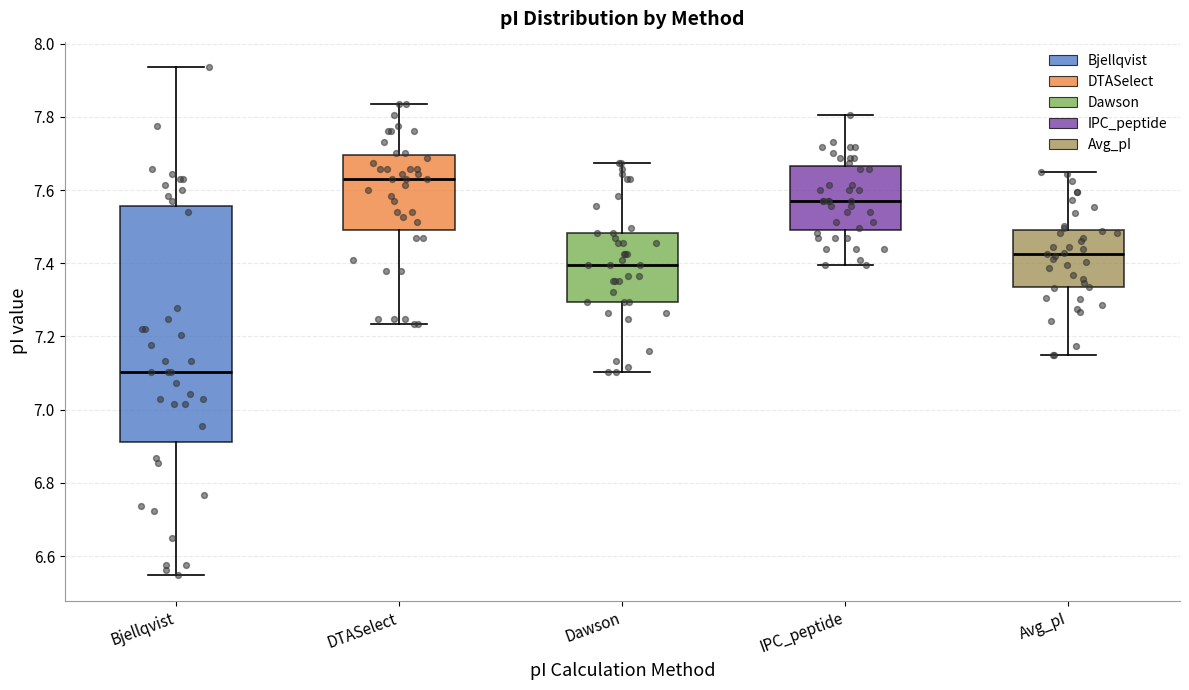

Where does the upper whisker of the box for DTASelect end on the y-axis? The values are not printed on the chart, so give them approximately, as read against the axis.

7.84